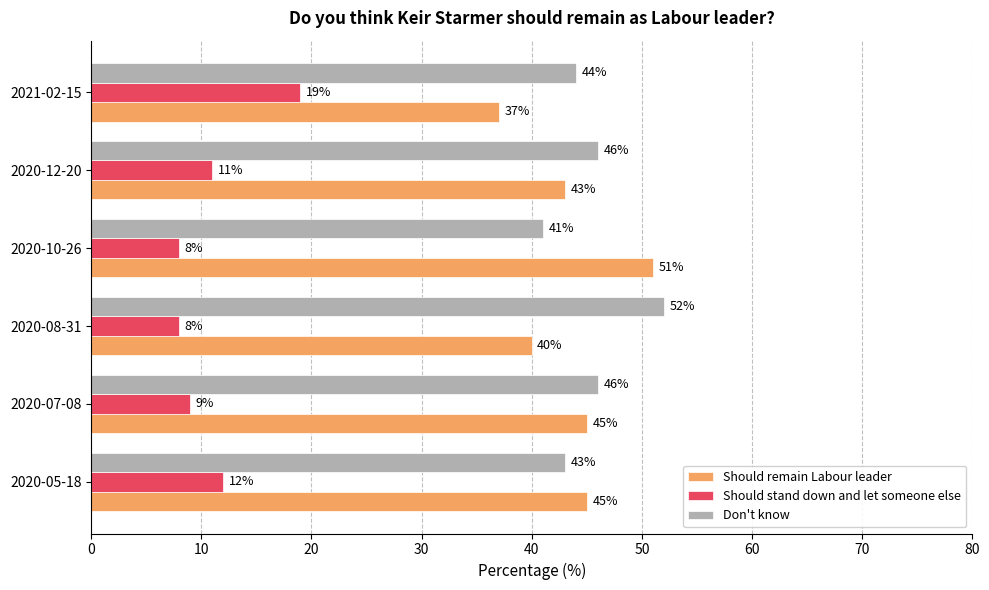

What is the difference between the maximum and minimum values in the Should remain Labour leader series?

14